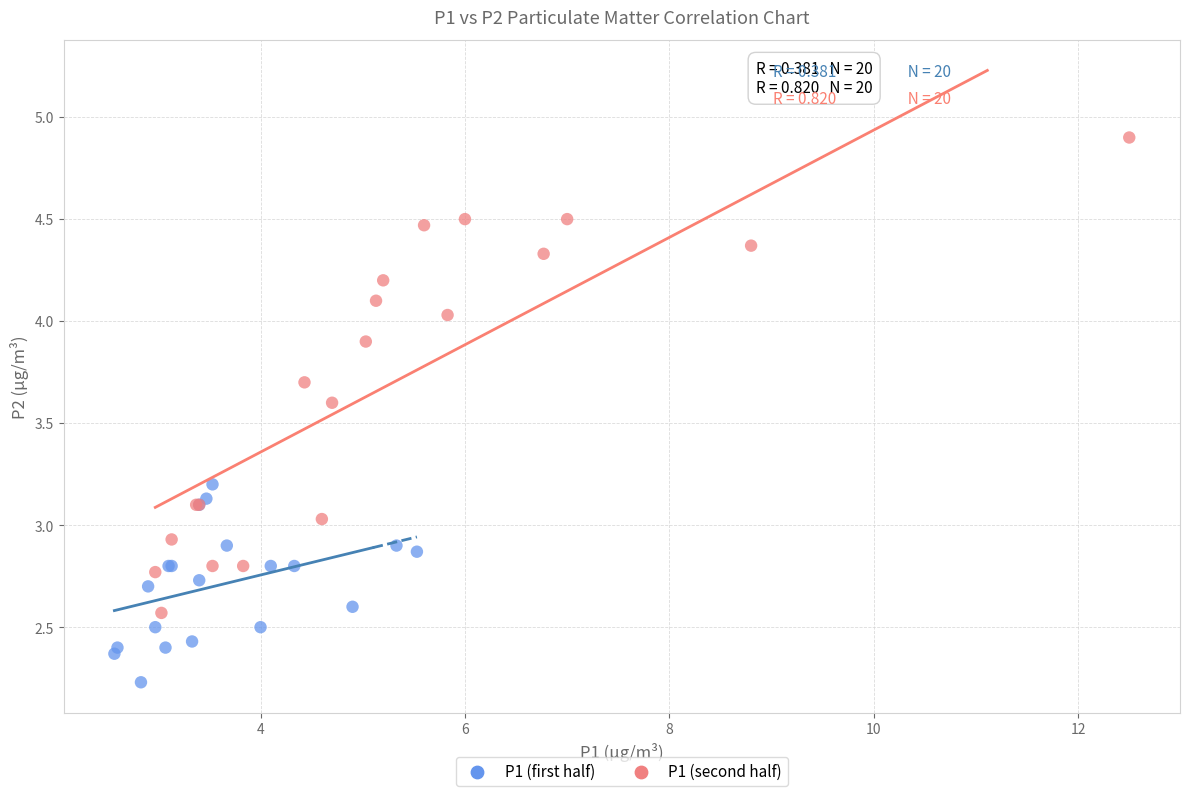

What are all the series names shown in the legend?

P1 (first half), P1 (second half)